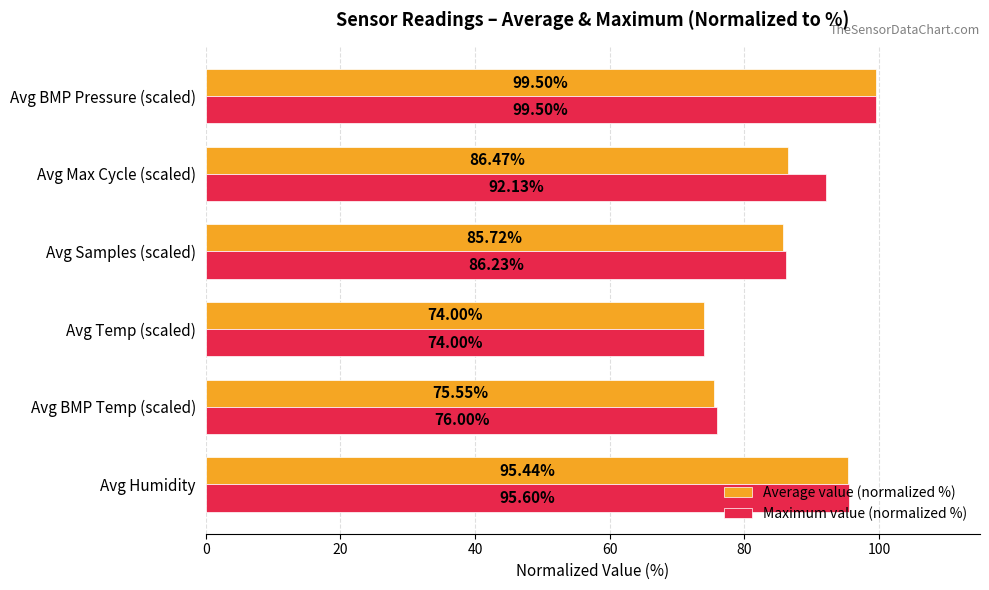

At which label does Average value (normalized %) reach its peak?

Avg BMP Pressure (scaled)